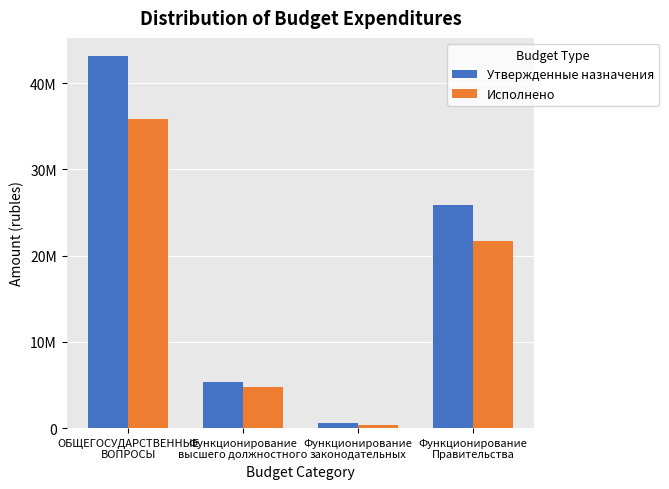

What are all the series names shown in the legend?

Утвержденные назначения, Исполнено